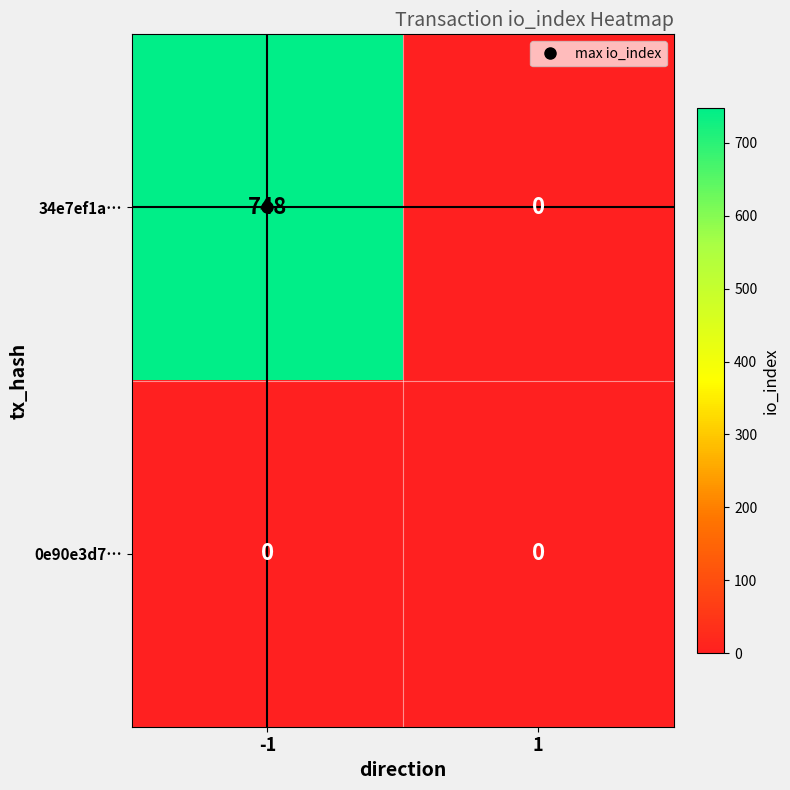

What is the greatest value displayed?

748